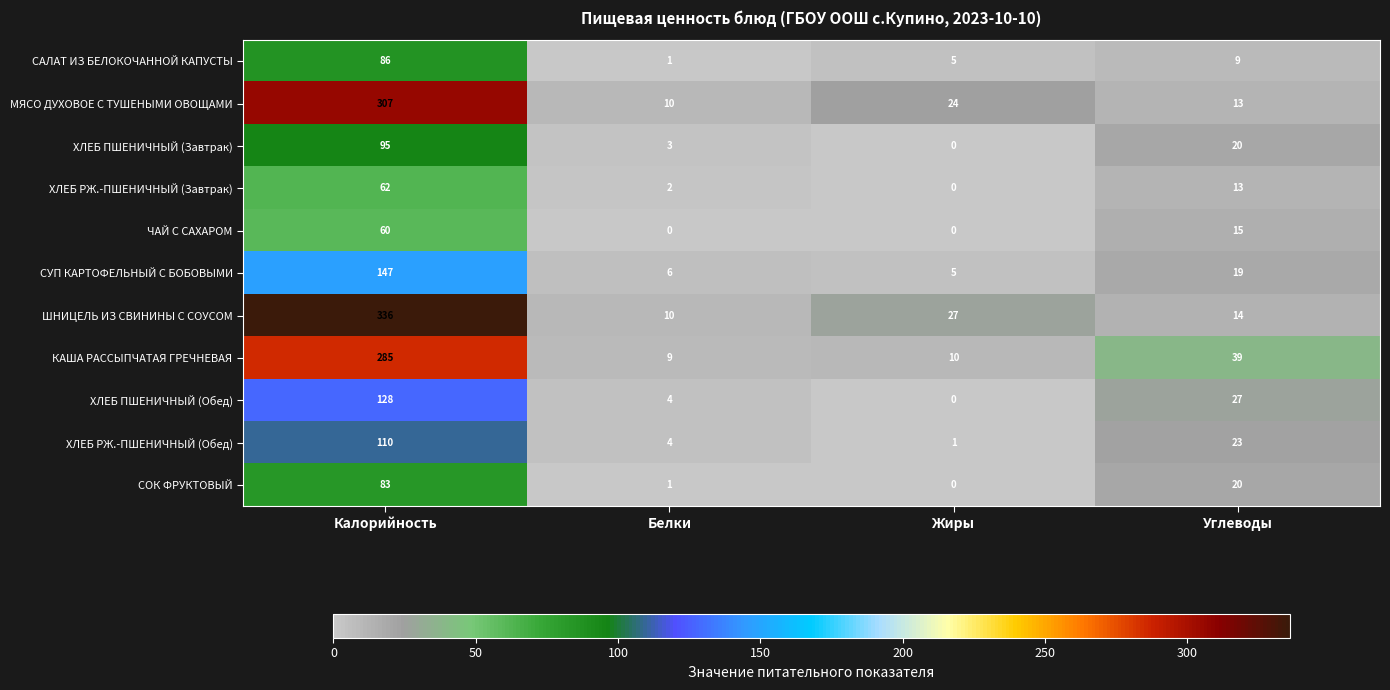

What is the sum of all ХЛЕБ ПШЕНИЧНЫЙ (Завтрак) values?

118